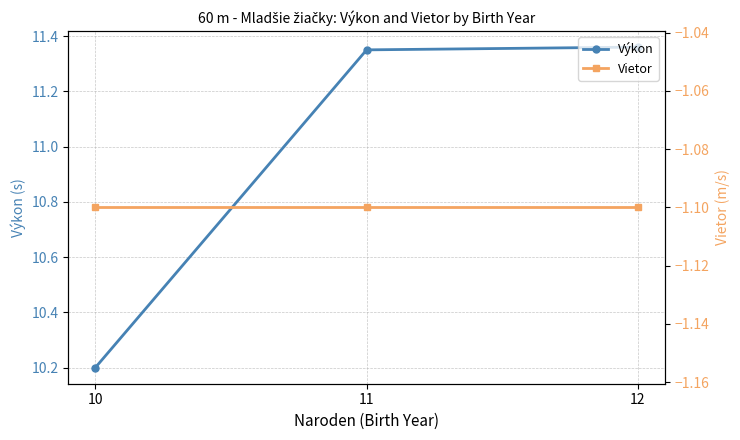

What is the total value across all series at 12?

10.3